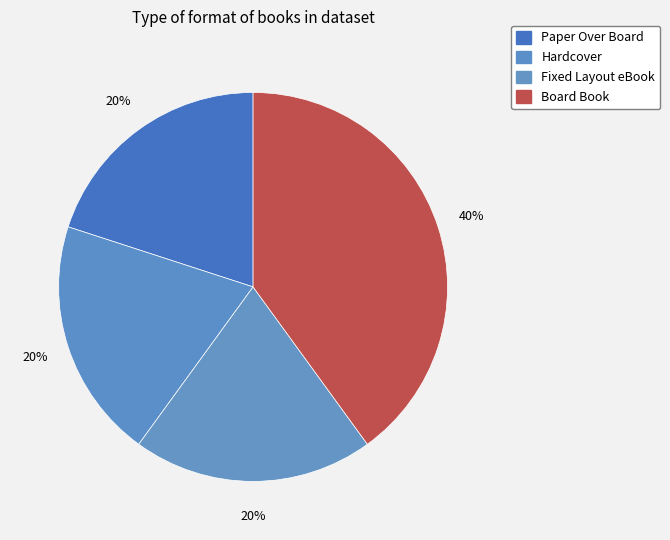

What portion of the pie excludes Board Book?

60.0%